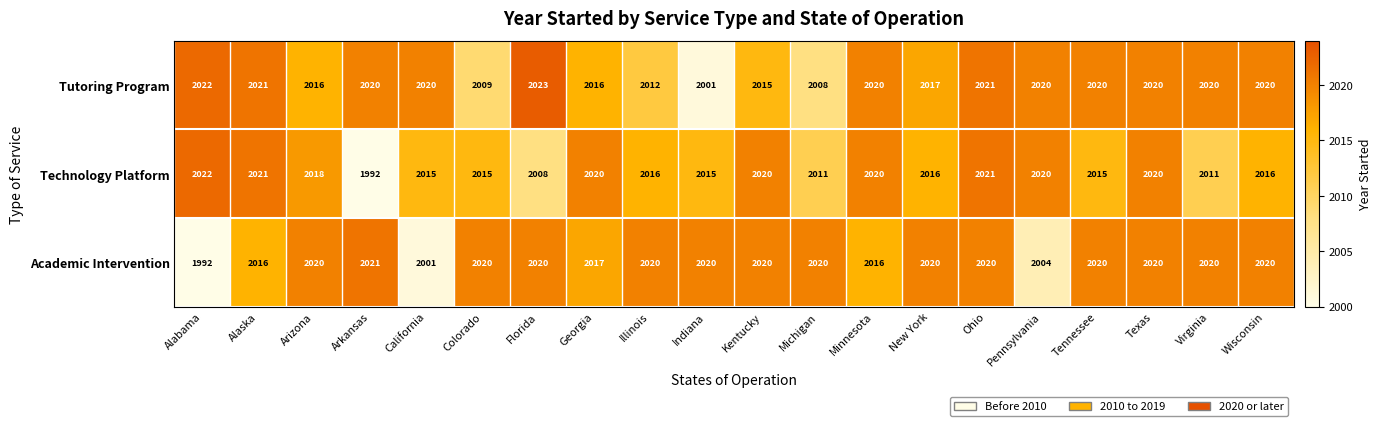

What is the average value of the Technology Platform series?

2016